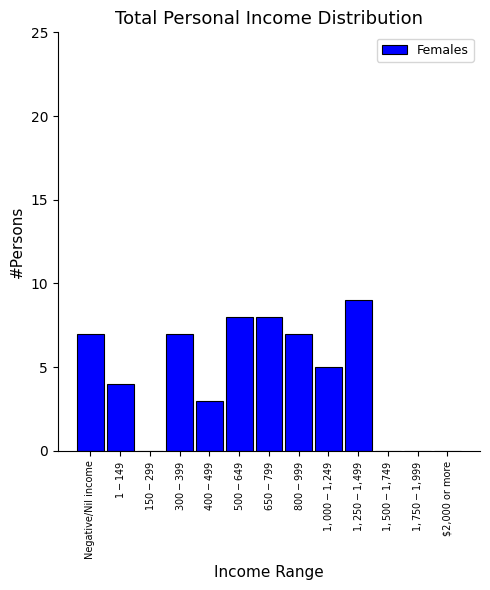

What is the maximum value shown in the chart?

9